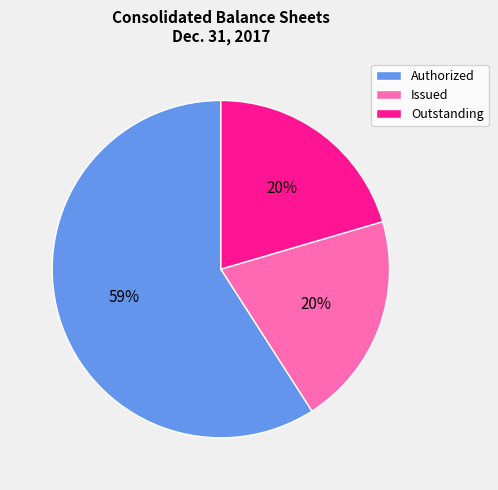

Is there a majority slice in this chart?

Yes